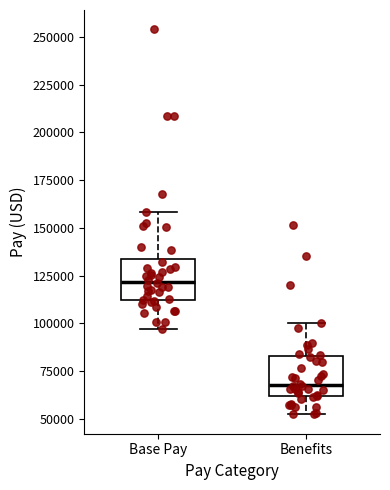

Which box has the lowest median line?

Benefits